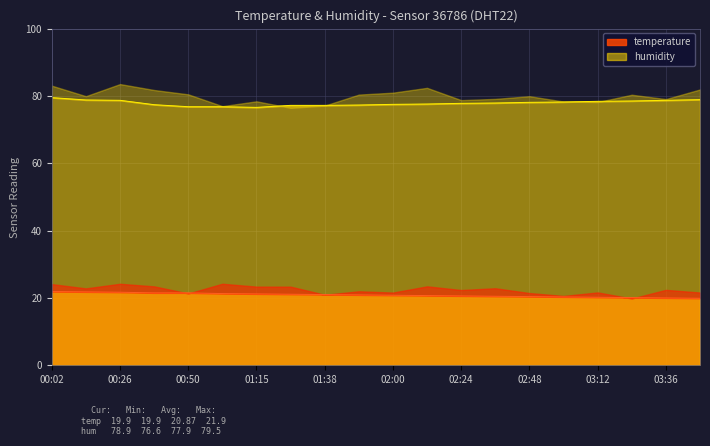

True or false: temperature and humidity cross at least once.

False